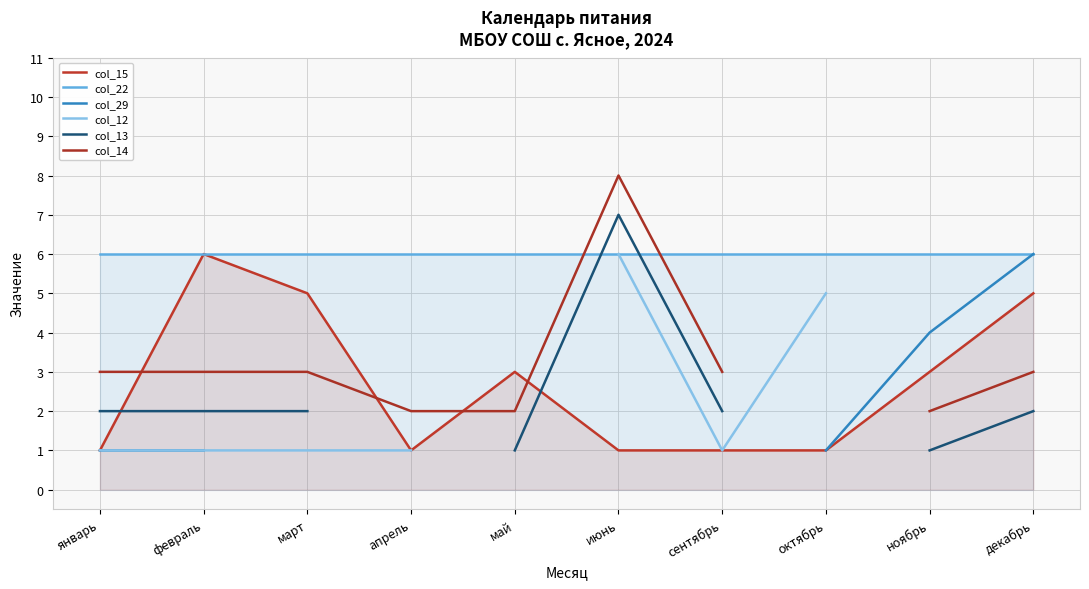

True or false: col_22 has a value of 6 at ноябрь.

True